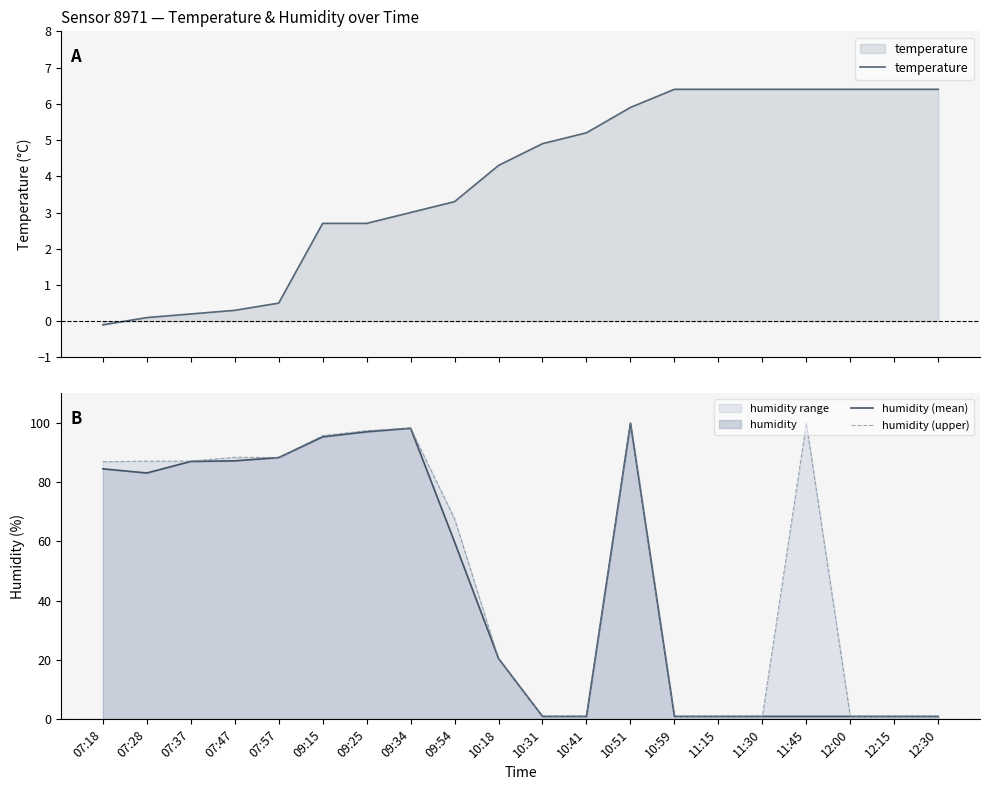

The value of humidity (upper) at 07:47 is 61.4. True or false?

False